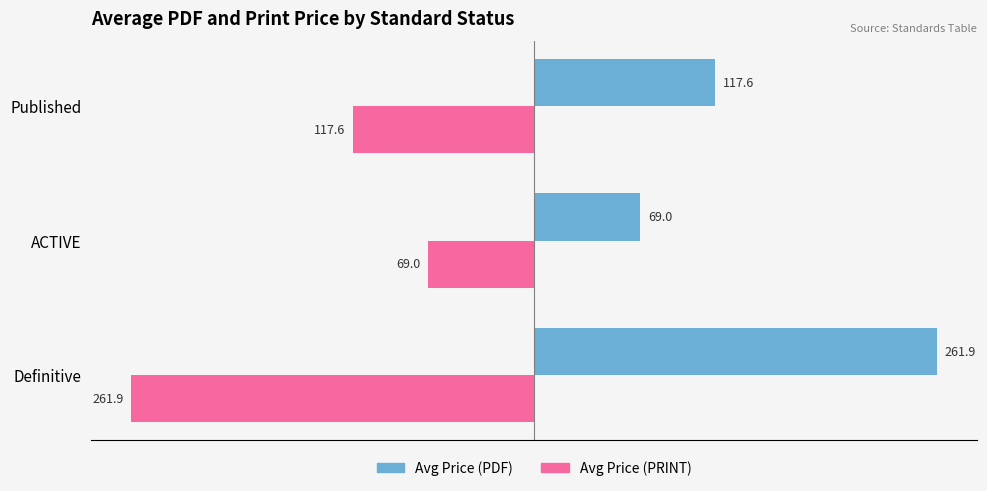

How many values in the Avg Price (PRINT) series exceed -117?

1